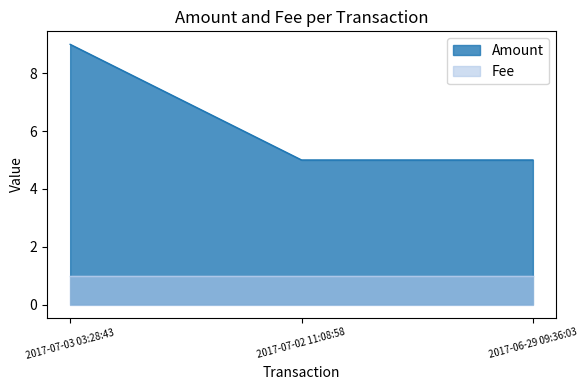

Between 2017-07-03 03:28:43 and 2017-06-29 09:36:03, which series saw the biggest shift?

Amount